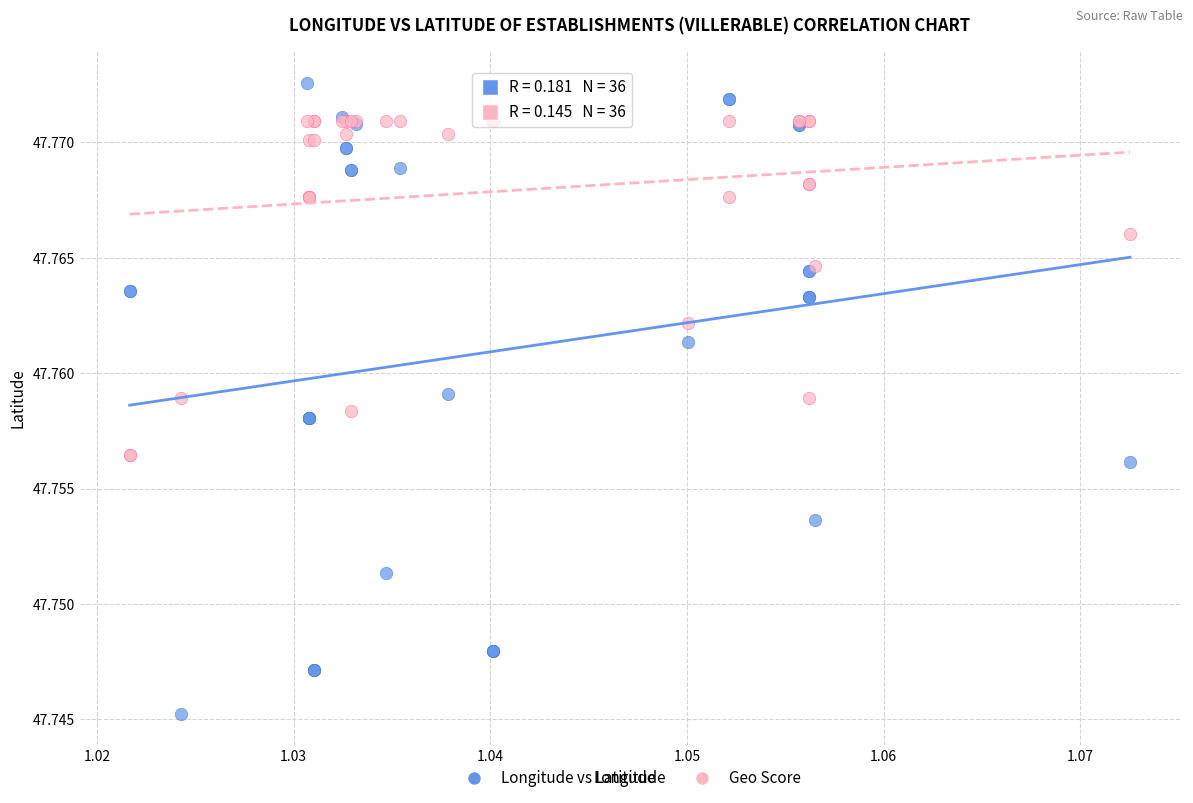

Which series contains the highest Y value?

Longitude vs Latitude